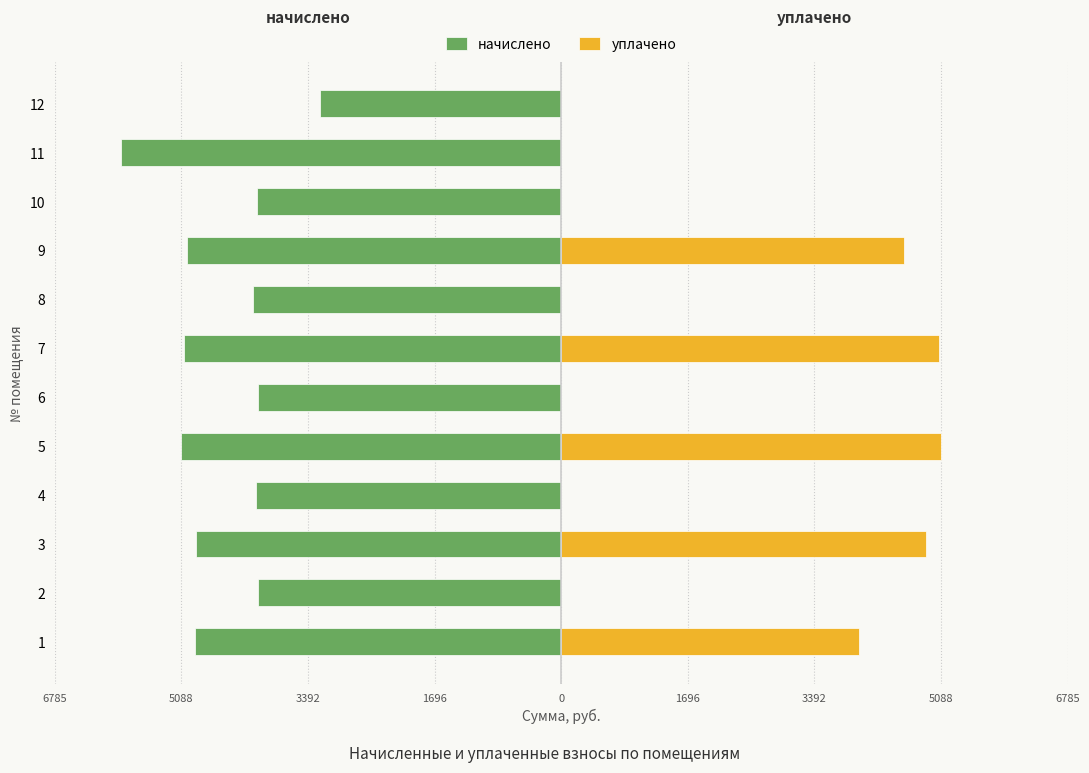

Reading left to right, extract all data points from this chart.

начислено: -4909.4	-4057.2	-4887.6	-4093.6	-5091.5	-4064.5	-5055.1	-4130.0	-5011.4	-4079.0	-5900.0	-3226.8
уплачено: 3993.8	0.0	4887.6	0.0	5091.5	0.0	5055.1	0.0	4594.0	0.0	0.0	0.0